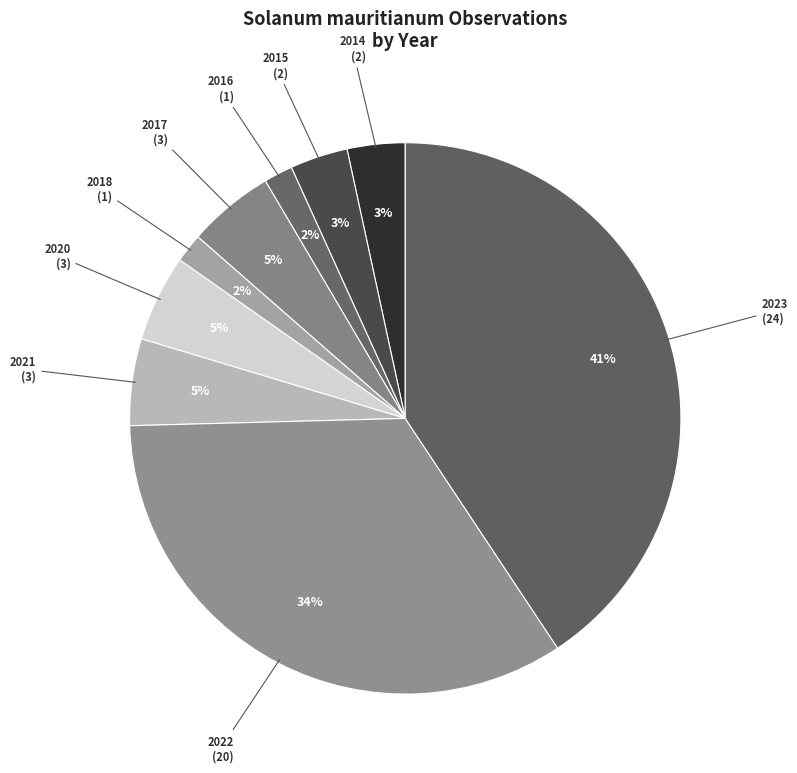

Which slice is the largest?

2023